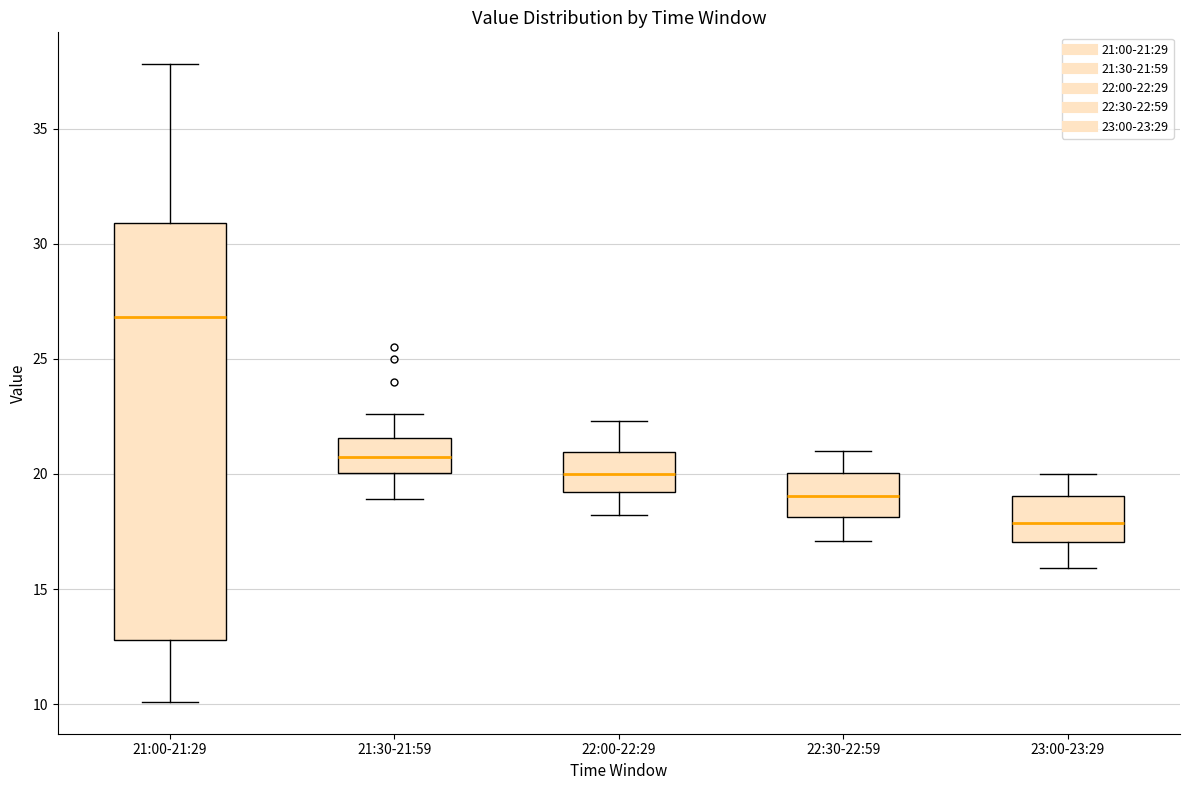

Reading left to right, read every box against the y-axis: the position of its median line, the range the box covers, and the ends of its whiskers. The values are not printed on the chart, so give them approximately, as read against the axis.

21:00-21:29: median 27.0, box 13.0 to 31.0, whiskers 10.0 to 38.0
21:30-21:59: median 21.0, box 20.0 to 21.5, whiskers 19.0 to 22.5
22:00-22:29: median 20.0, box 19.0 to 21.0, whiskers 18.0 to 22.5
22:30-22:59: median 19.0, box 18.0 to 20.0, whiskers 17.0 to 21.0
23:00-23:29: median 18.0, box 17.0 to 19.0, whiskers 16.0 to 20.0